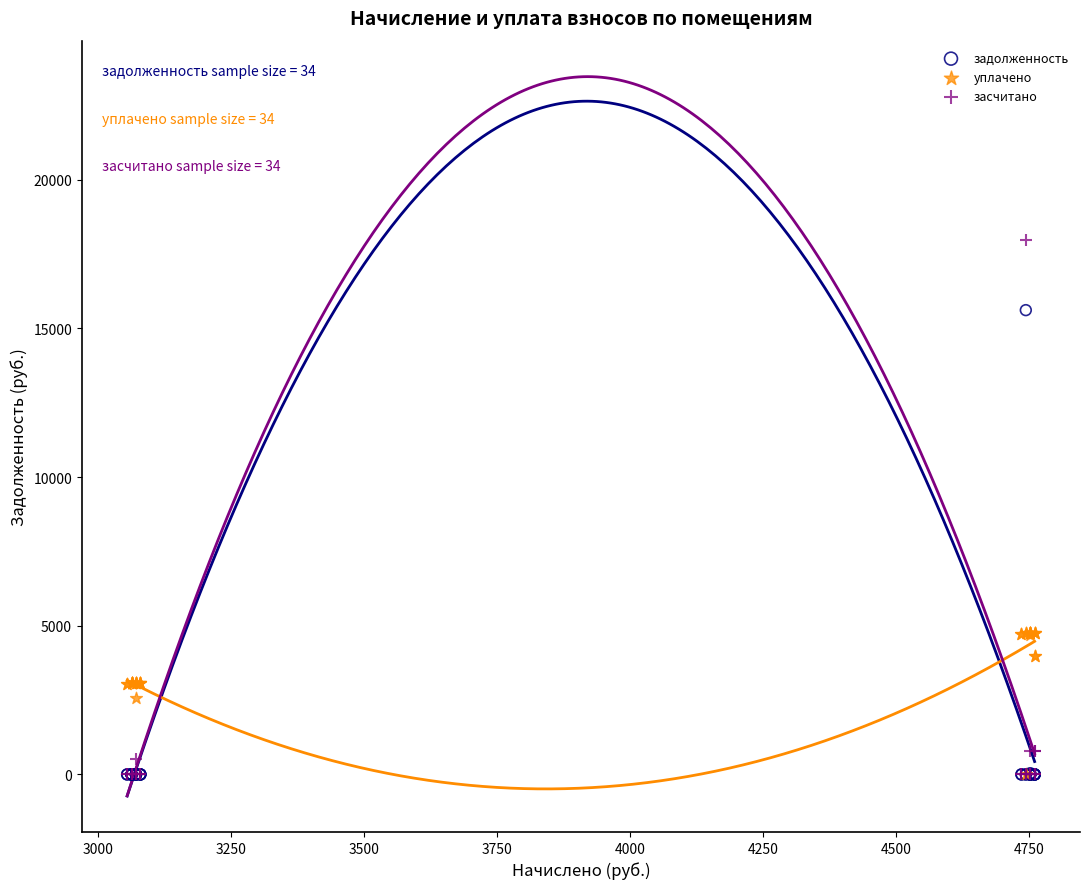

Which series reaches the maximum Y coordinate?

засчитано